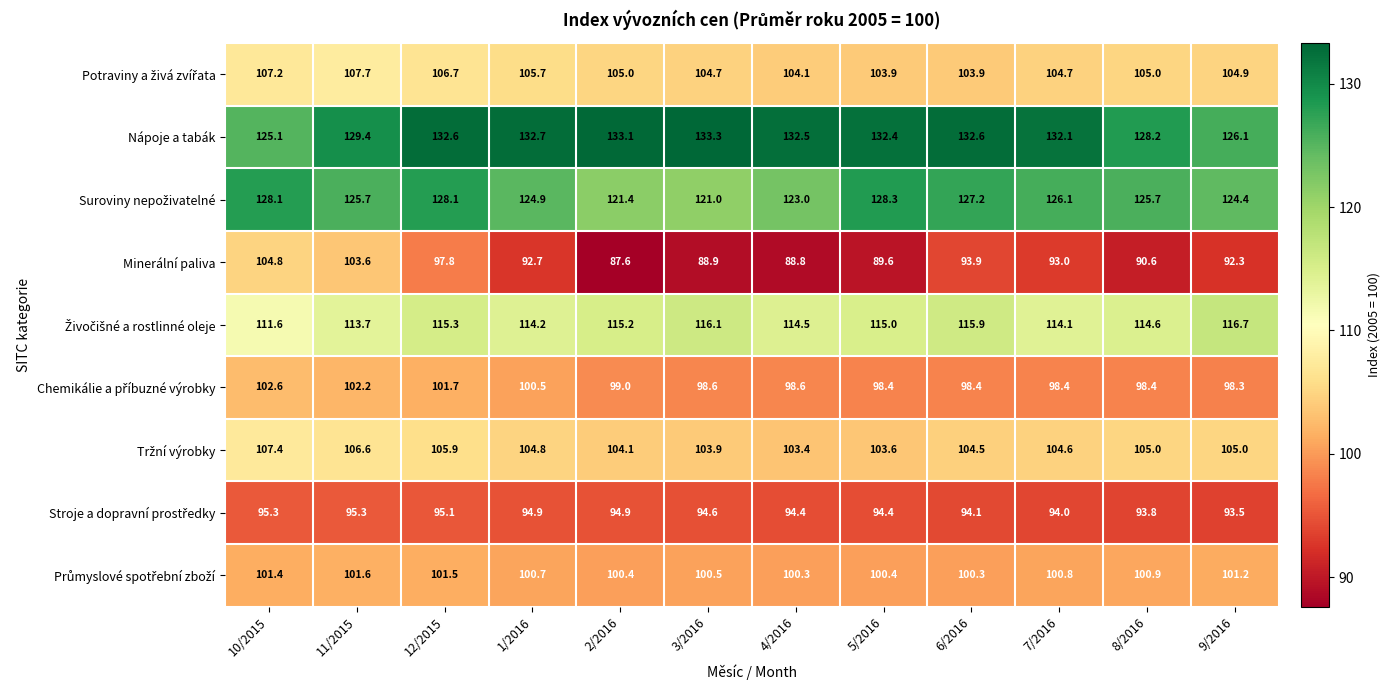

True or false: Minerální paliva has a value of 89.6 at 5/2016.

True